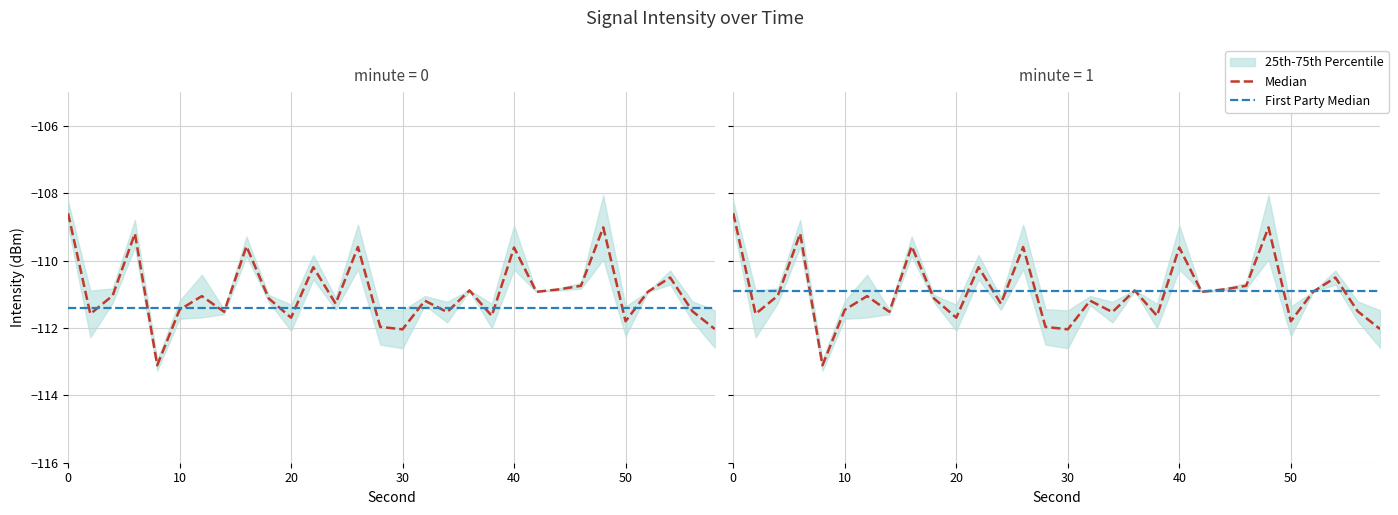

In Median, how many points are higher than both neighbors (excluding endpoints)?

10